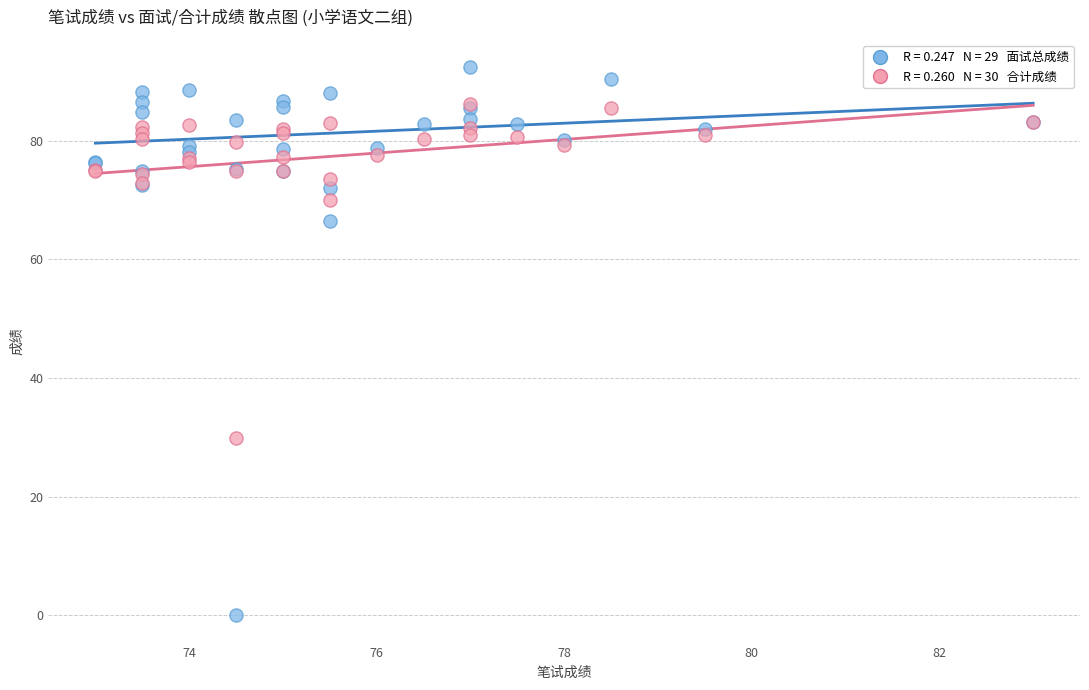

Across all series, what Y value is closest to 46?

29.8